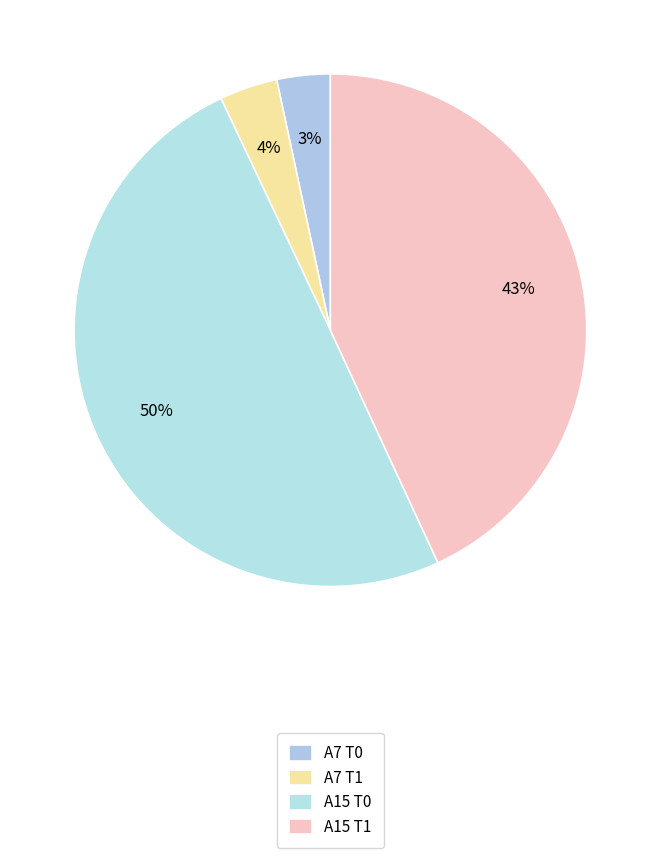

What is the ratio of the value at A15 T1 to the value at A15 T0?

0.9